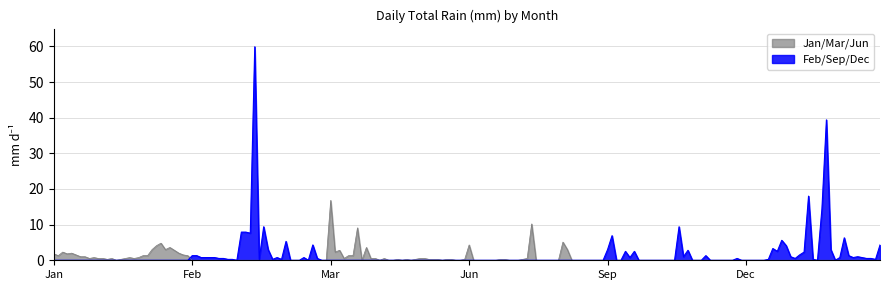

True or false: Jun has a value of 0.0 at 7.

True